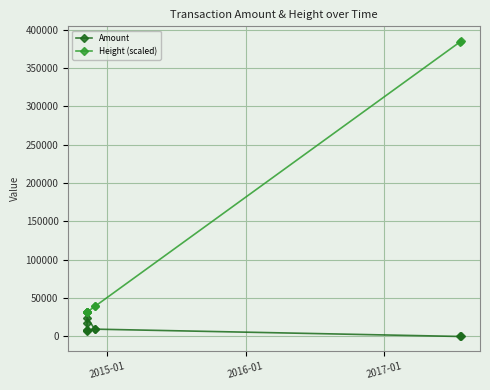

True or false: Height (scaled) and Amount intersect in this chart.

False